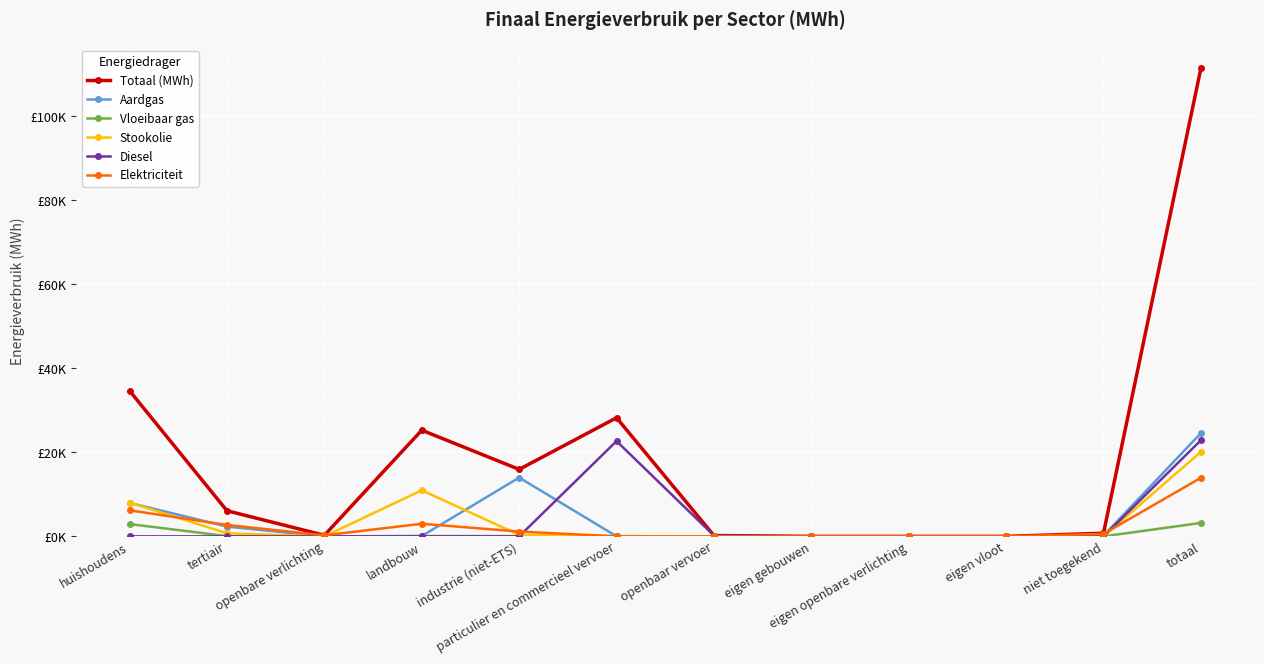

Does the chart have visible grid lines?

Yes